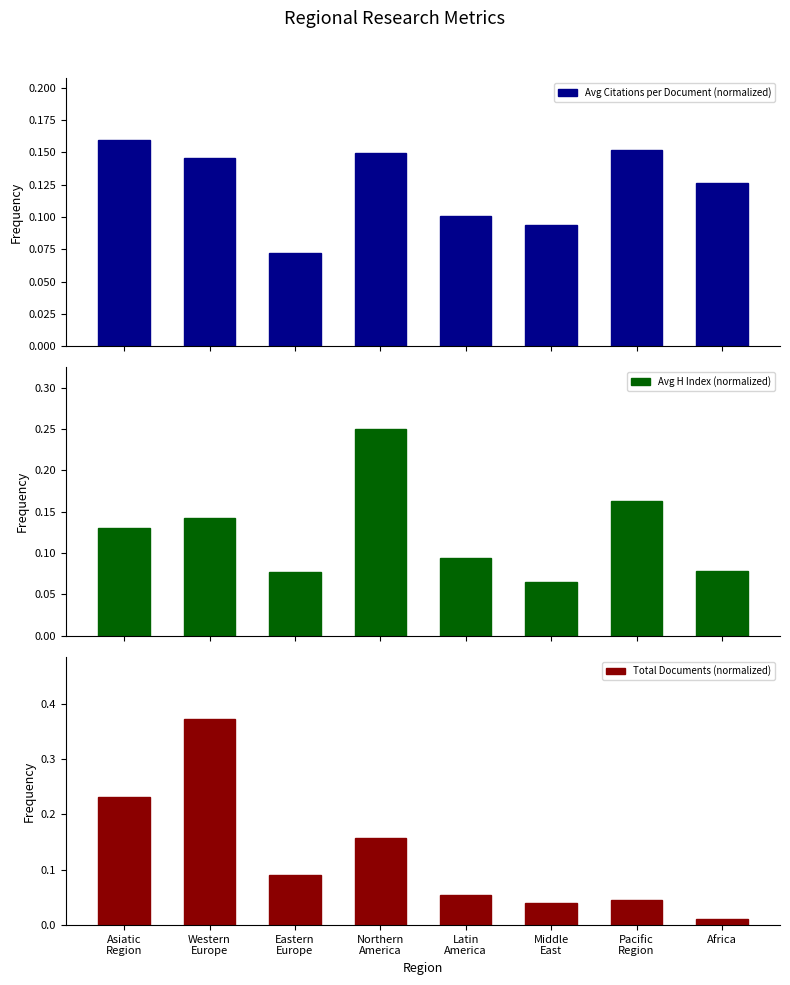

At how many categories does at least one series exceed 0?

8